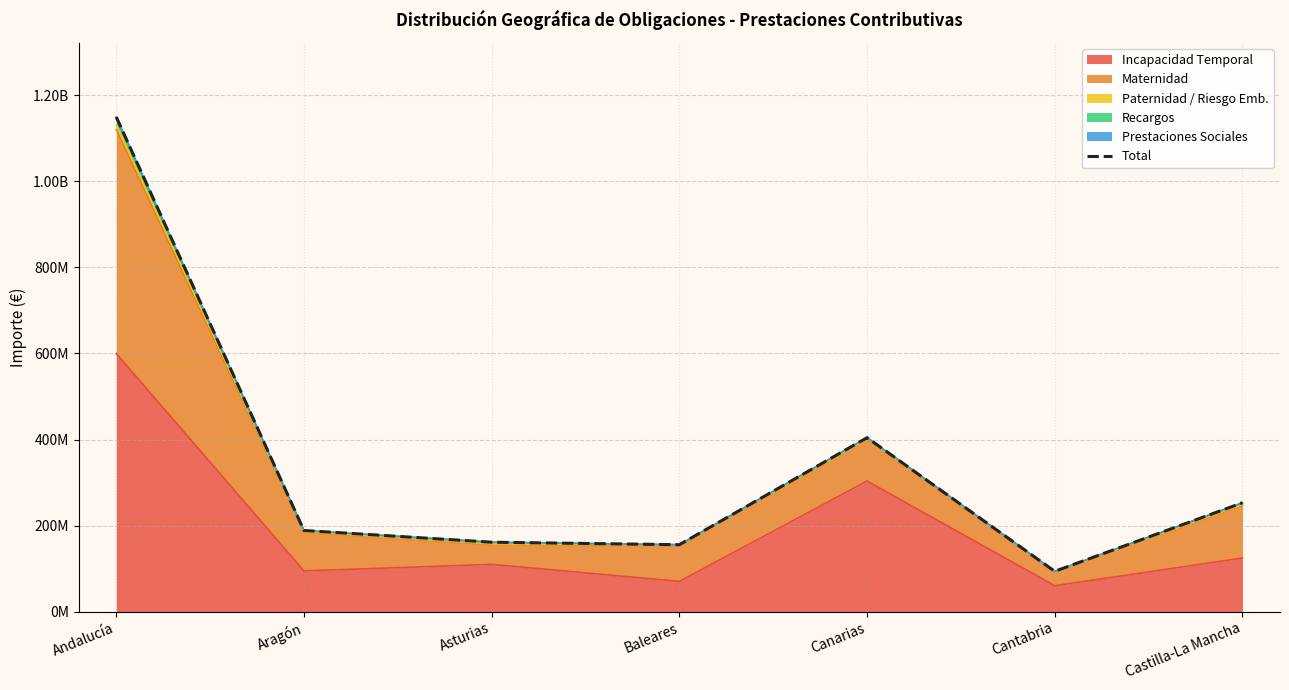

At which category does the data reach its first local peak?

Canarias